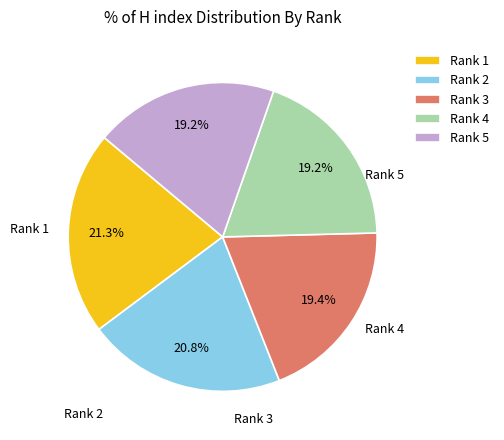

How much of the chart is everything except Rank 4?

80.8%